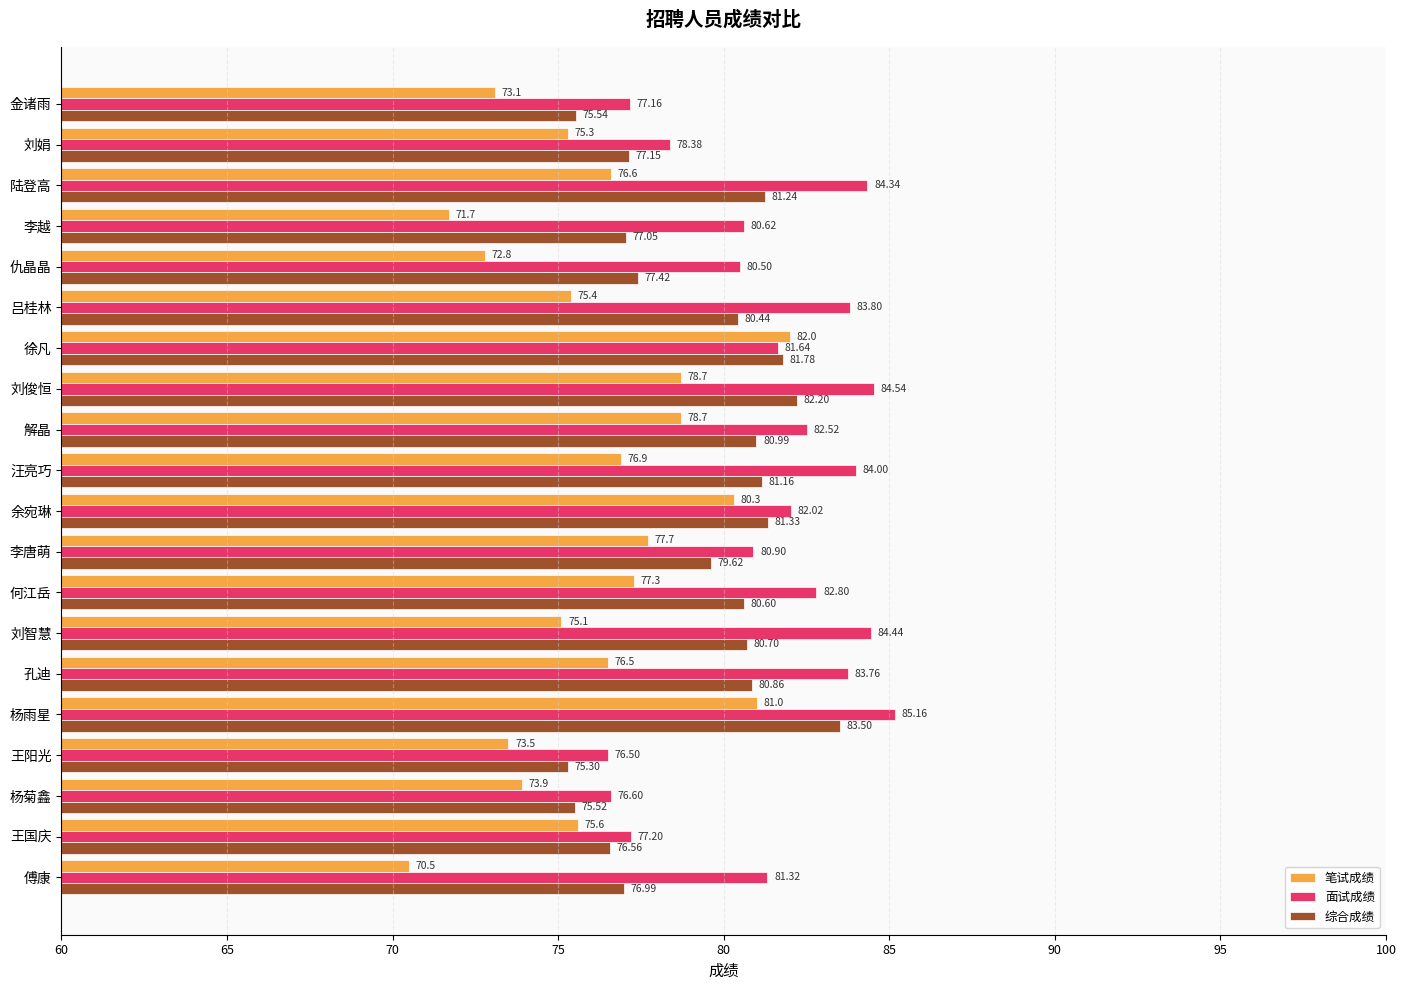

List the series in order of their overall mean, lowest first.

笔试成绩, 综合成绩, 面试成绩